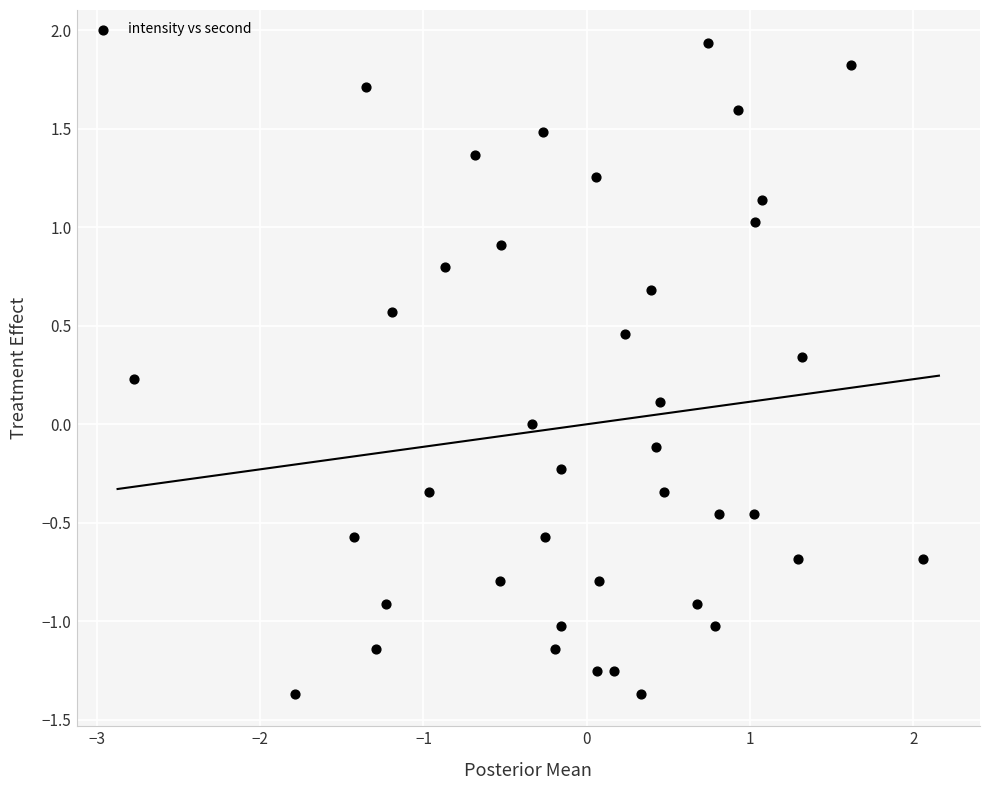

What is the range of Y values (max minus min)?

3.3